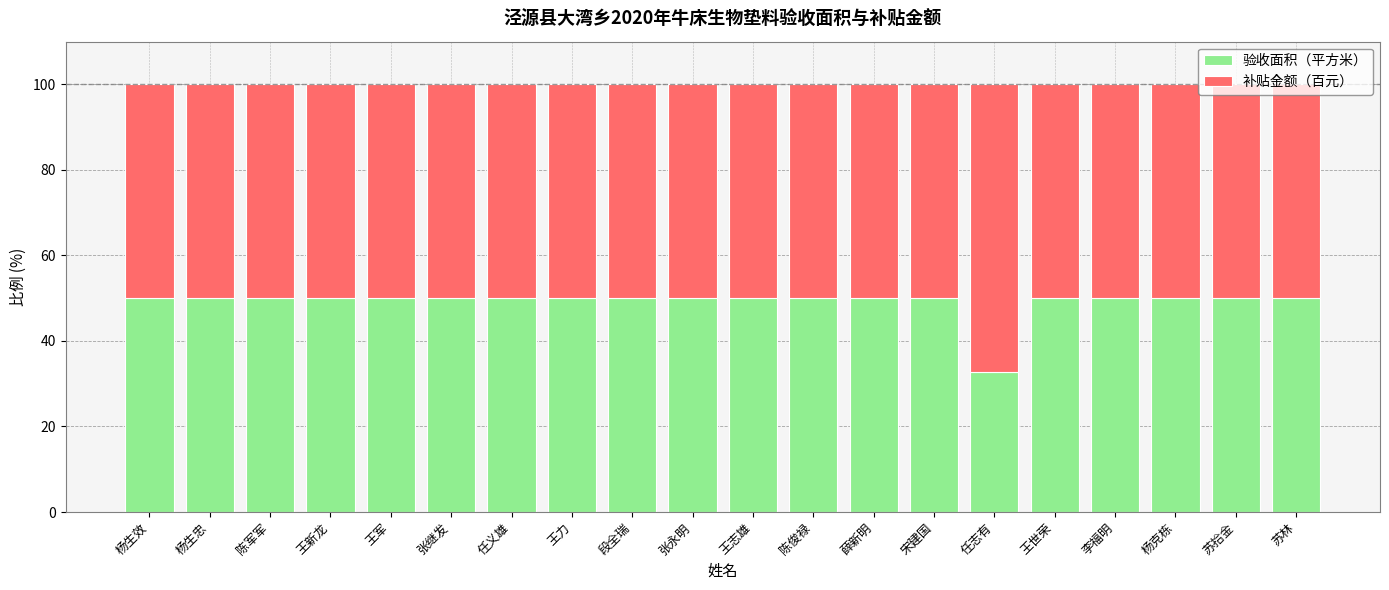

What is the total value across all series at 王力?

100.0